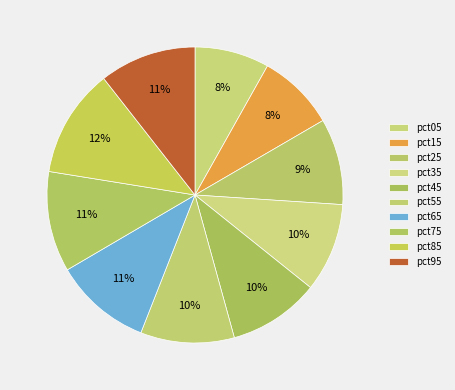

Is there any slice that represents more than half of the pie?

No